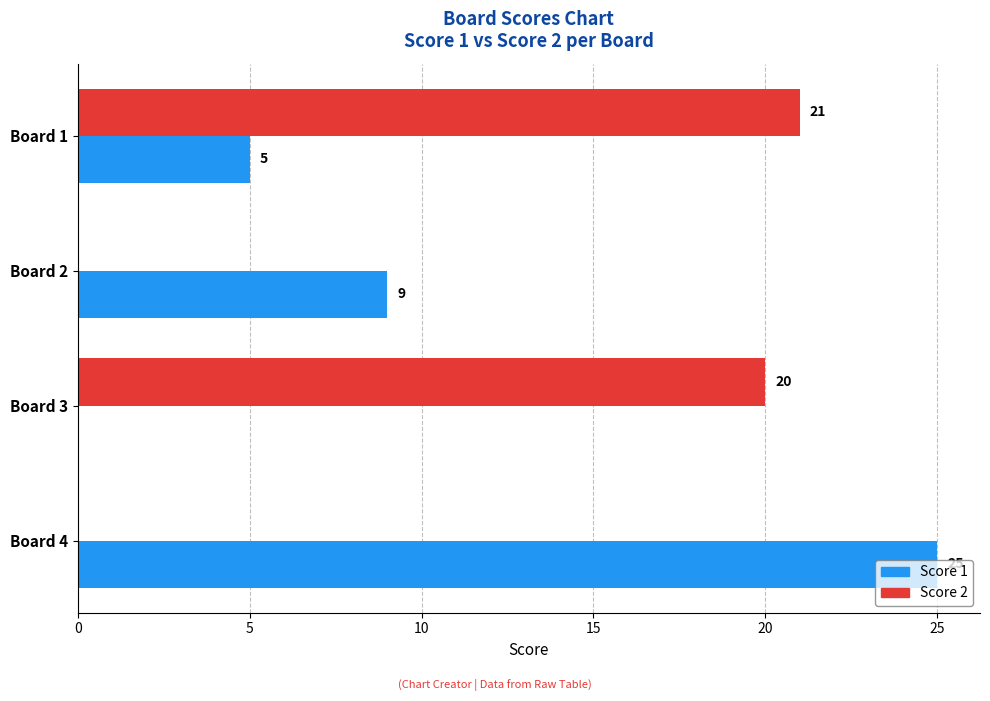

What is the average value of the Score 2 series?

10